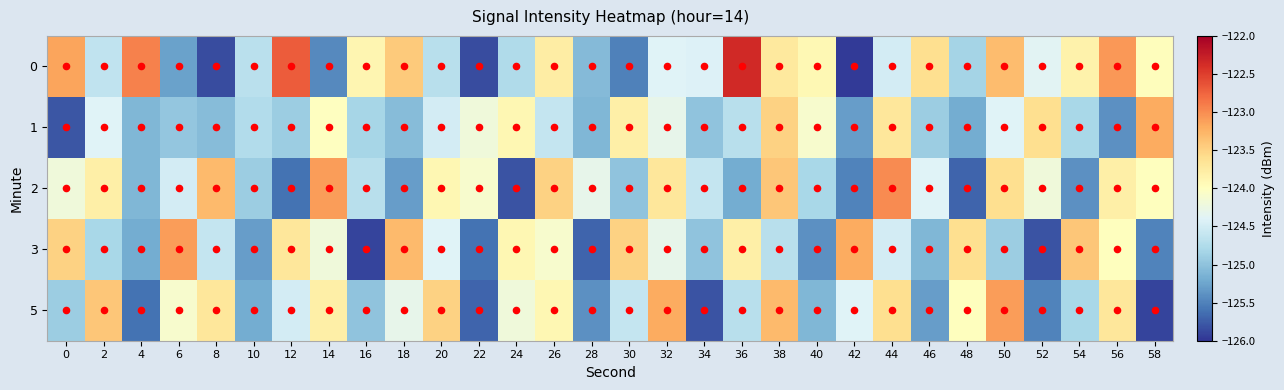

At which category does the chart reach its minimum across all series?

42